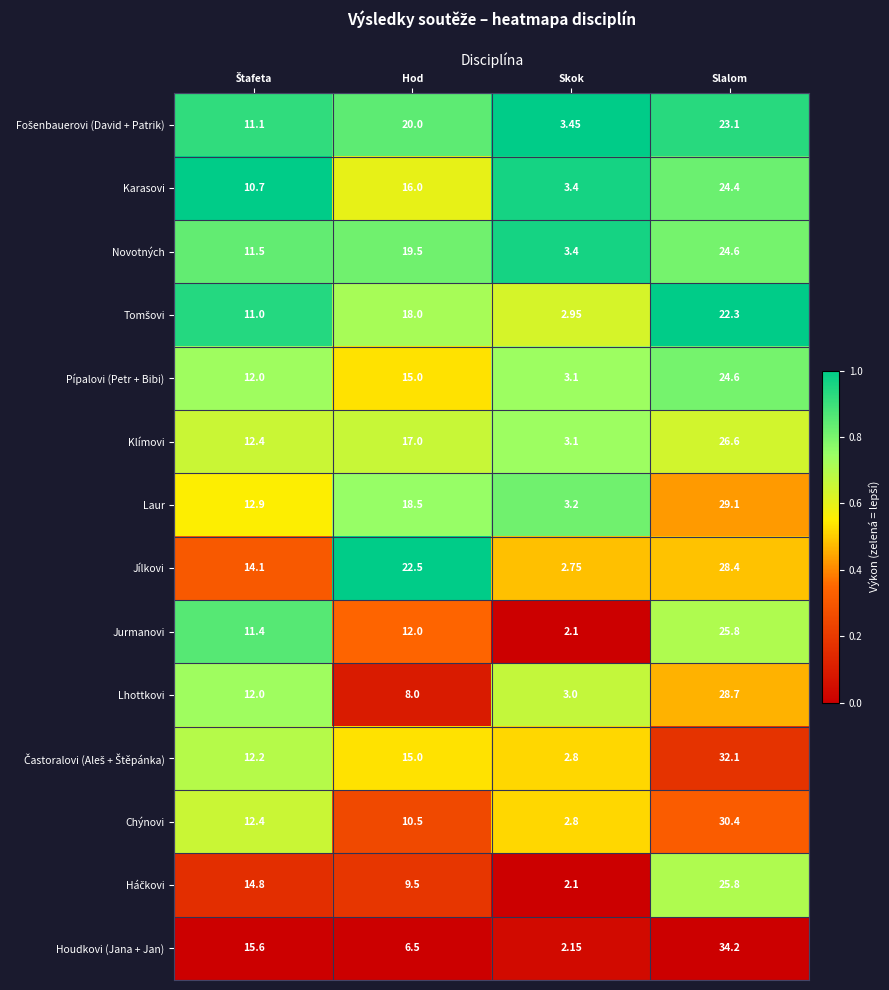

At which category is the sum across all series the highest?

Slalom